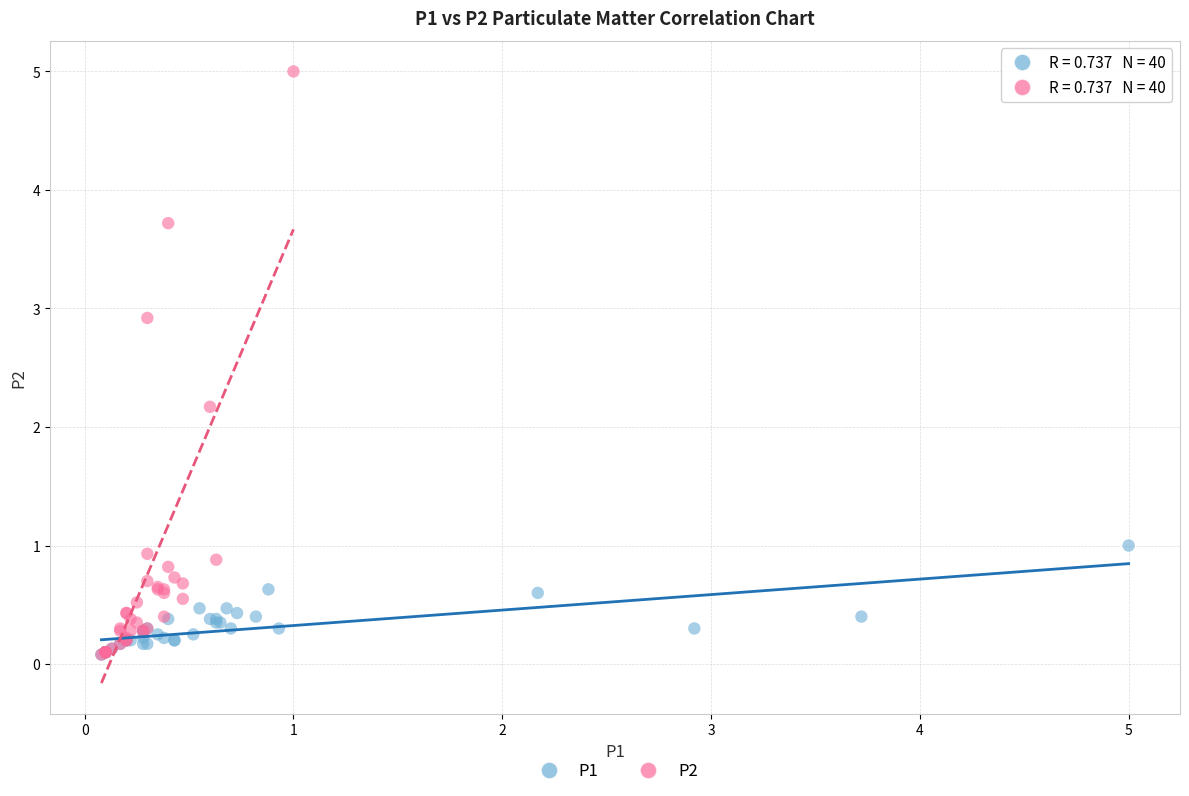

What are all the series names shown in the legend?

P1, P2